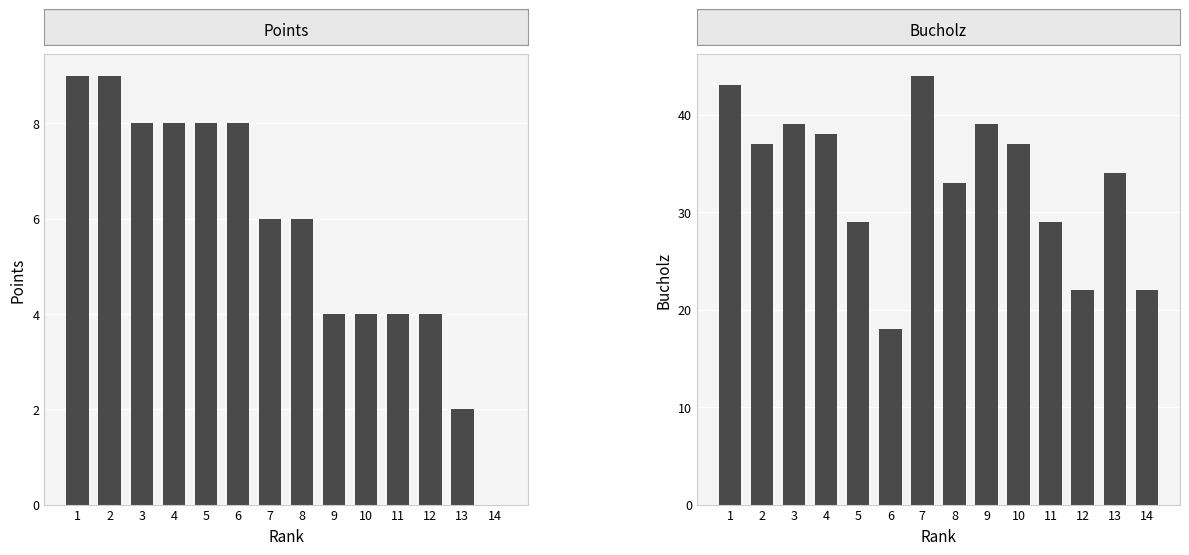

Rank the series by their maximum value, from lowest to highest.

Points, Bucholz